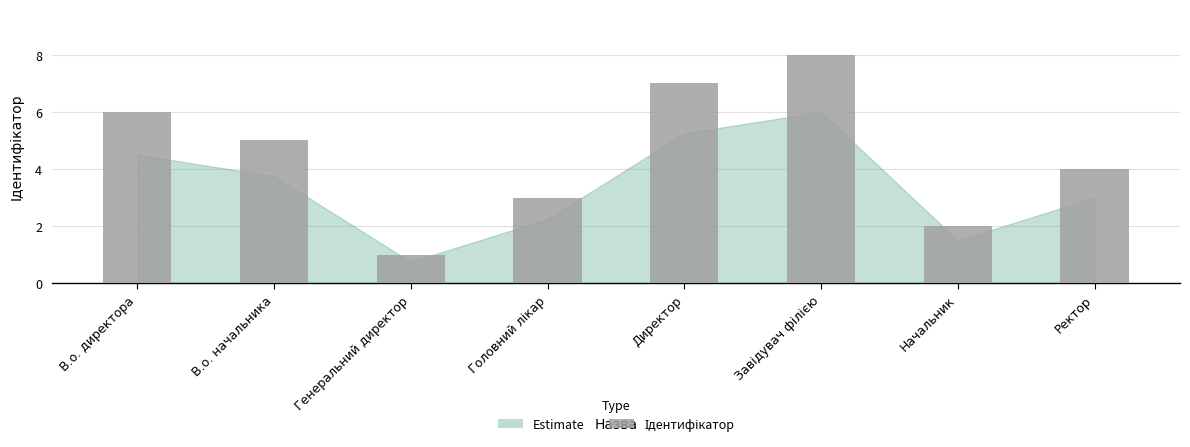

True or false: the data shows 7 at Директор.

True